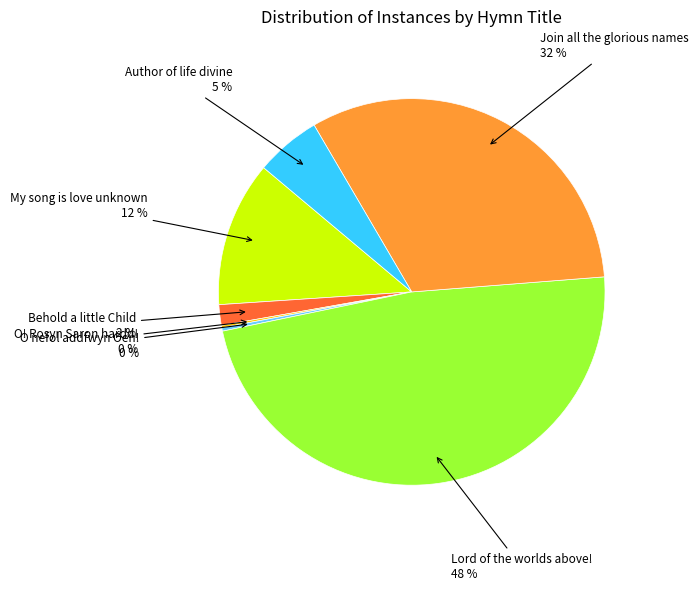

To the nearest percent, what is the average slice percentage?

14%